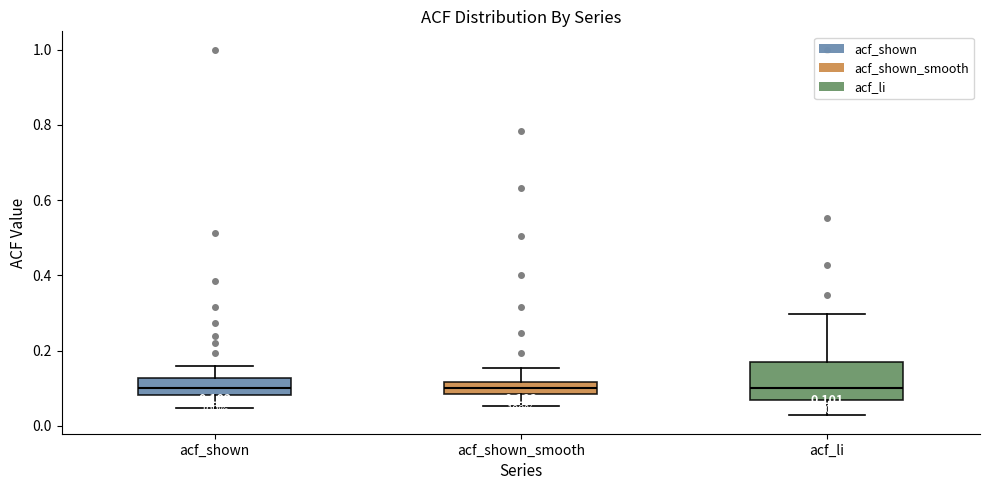

Comparing the boxes themselves (not the whiskers), which one is the tallest?

acf_li